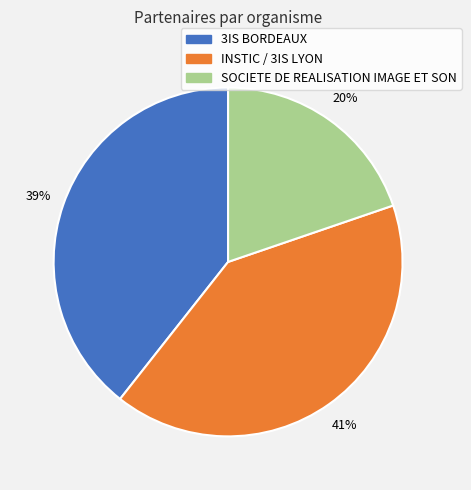

Count the number of slices in the pie.

3